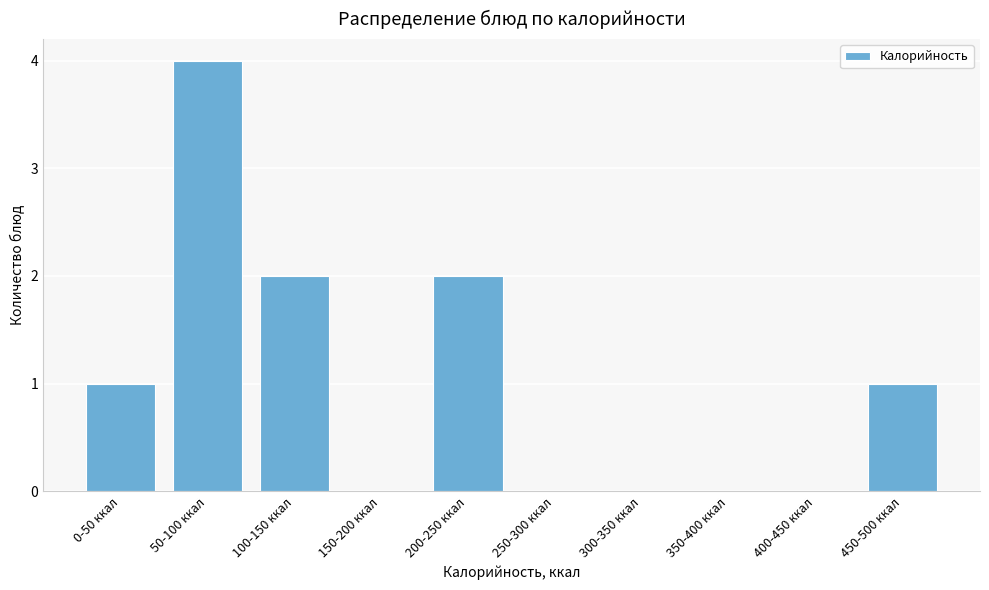

Reading left to right, extract all data points from this chart.

0-50 ккал=1	50-100 ккал=4	100-150 ккал=2	150-200 ккал=0	200-250 ккал=2	250-300 ккал=0	300-350 ккал=0	350-400 ккал=0	400-450 ккал=0	450-500 ккал=1